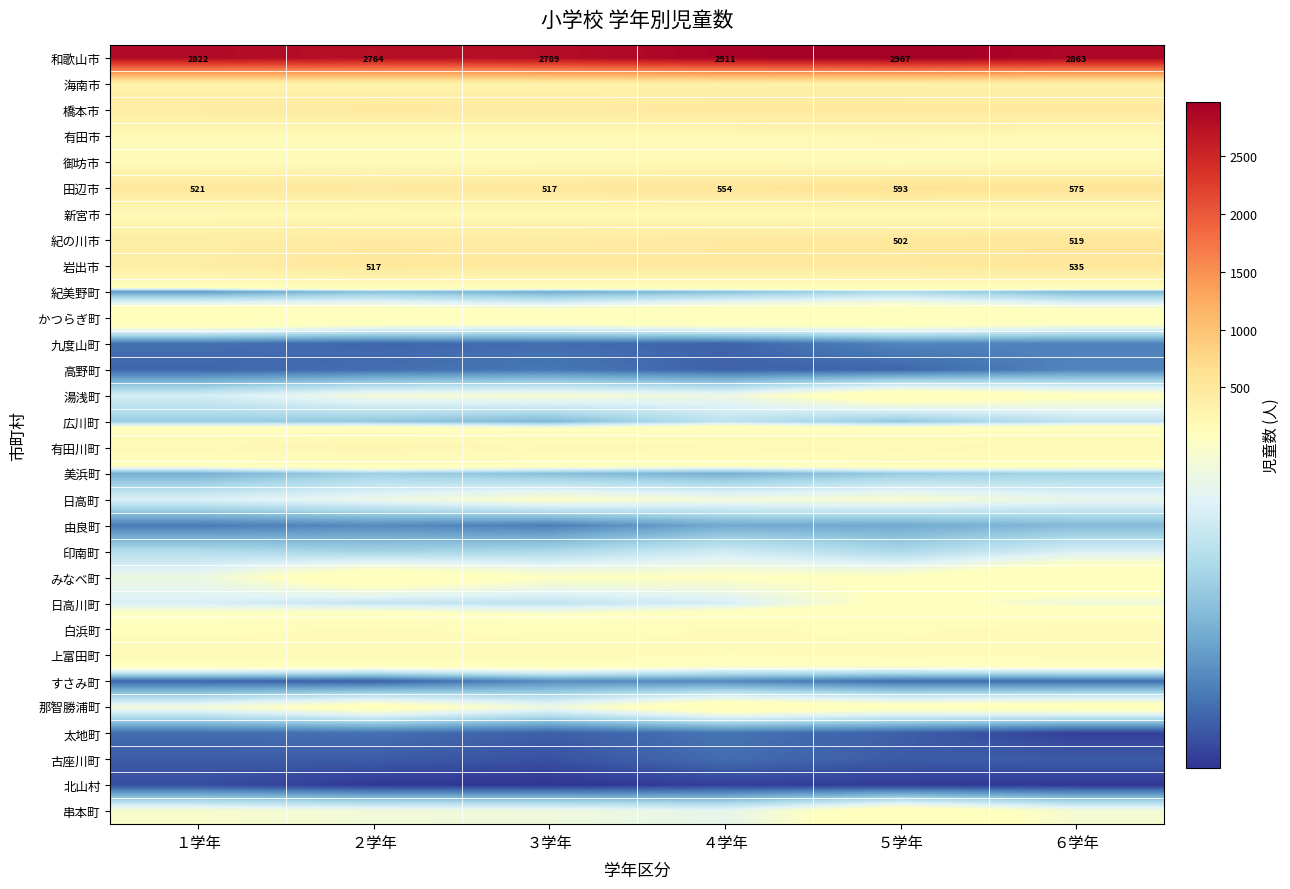

Is it true that 田辺市 equals 921 at ３学年?

False